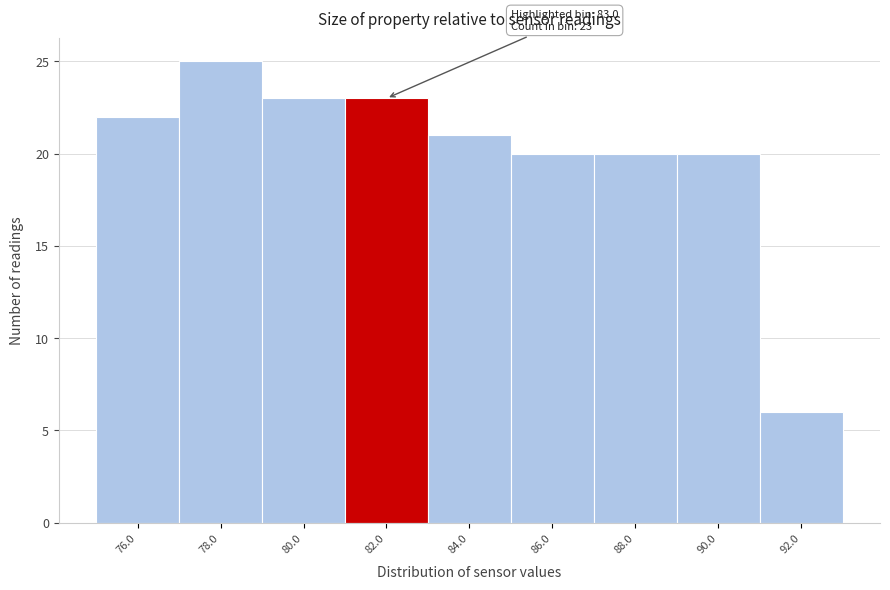

Reading left to right, extract all data points from this chart.

76.0=22	78.0=25	80.0=23	82.0=23	84.0=21	86.0=20	88.0=20	90.0=20	92.0=6